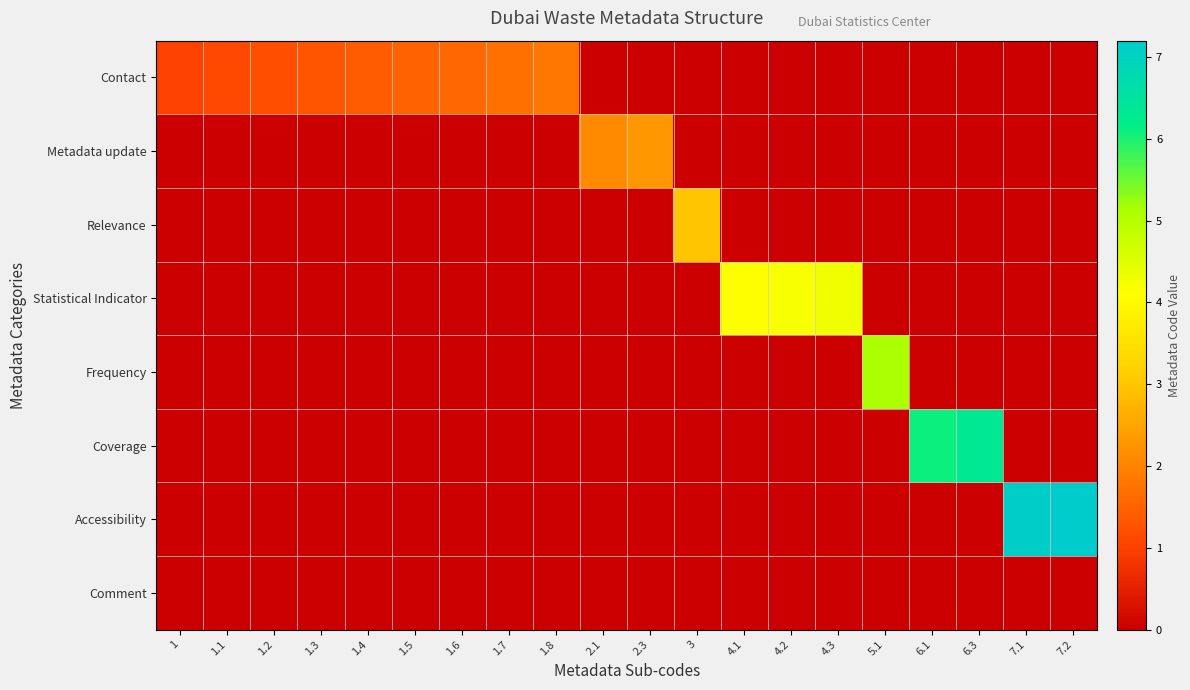

Which series has the widest spread of values?

Accessibility